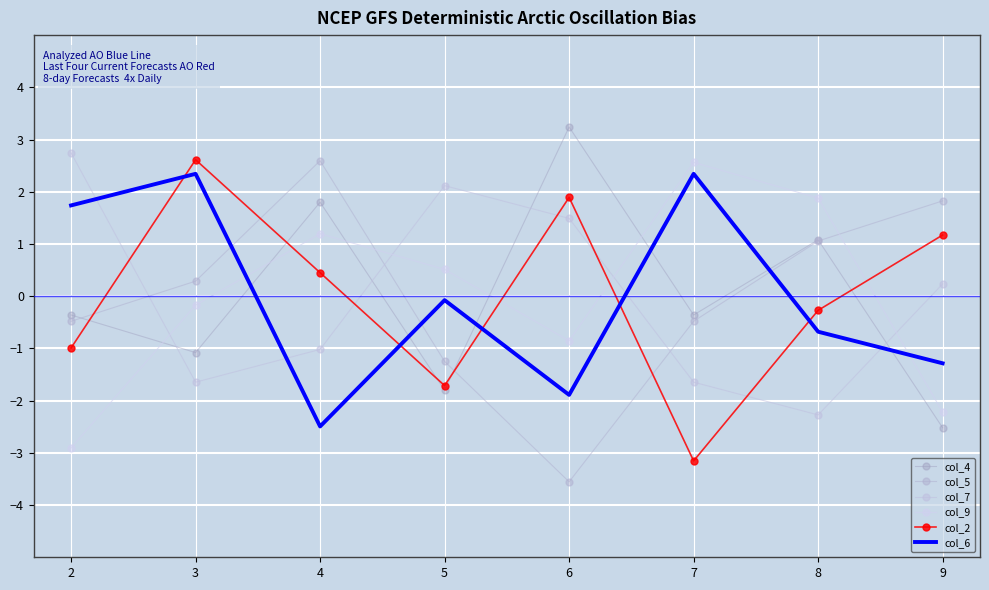

What is the difference between the highest and lowest values at 2?

5.6